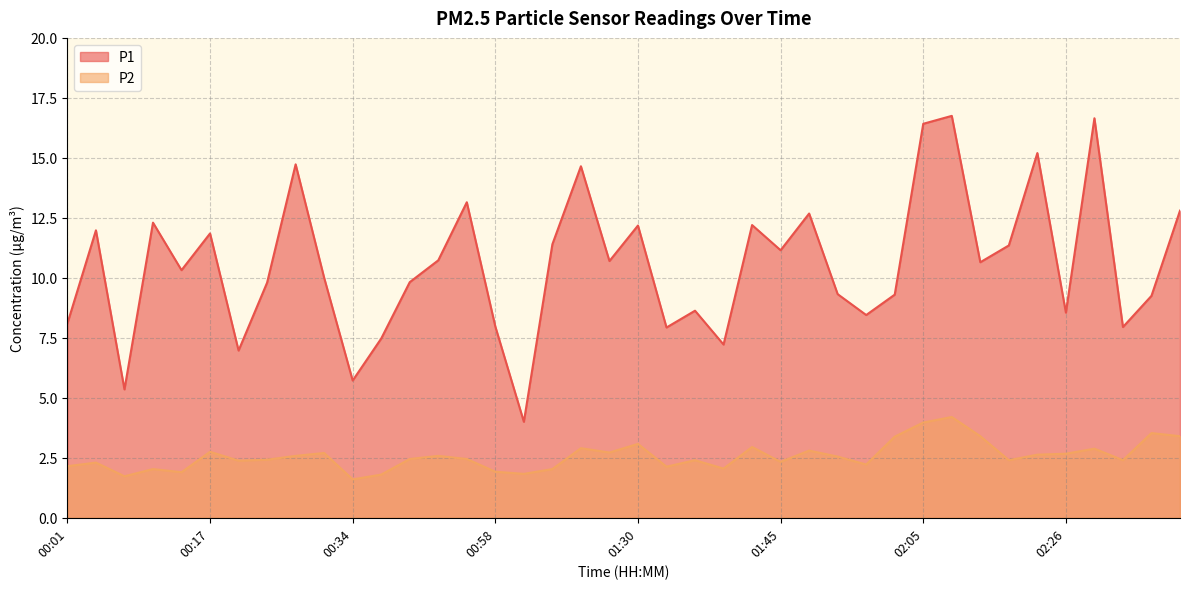

True or false: P2 and P1 intersect in this chart.

False